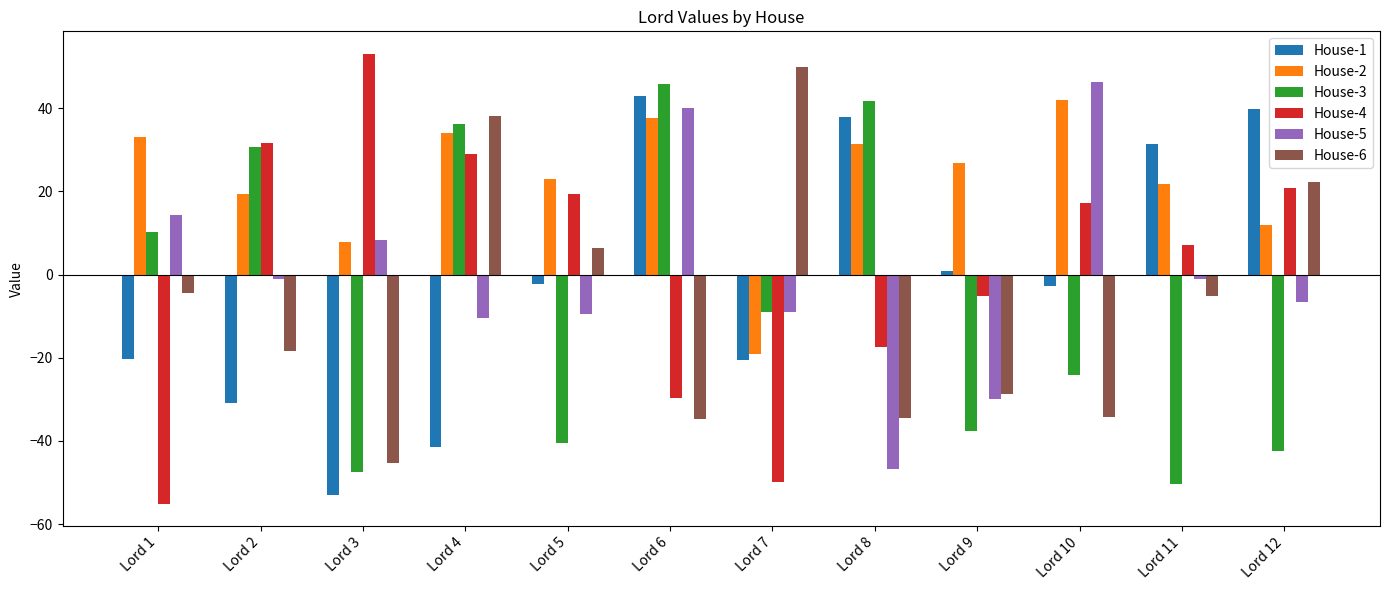

At which category is the sum across all series the highest?

Lord 6